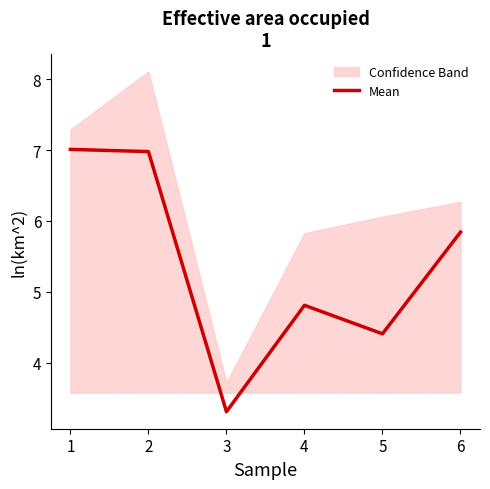

Reading left to right, extract all data points from this chart.

7.0	7.0	3.3	4.8	4.4	5.8